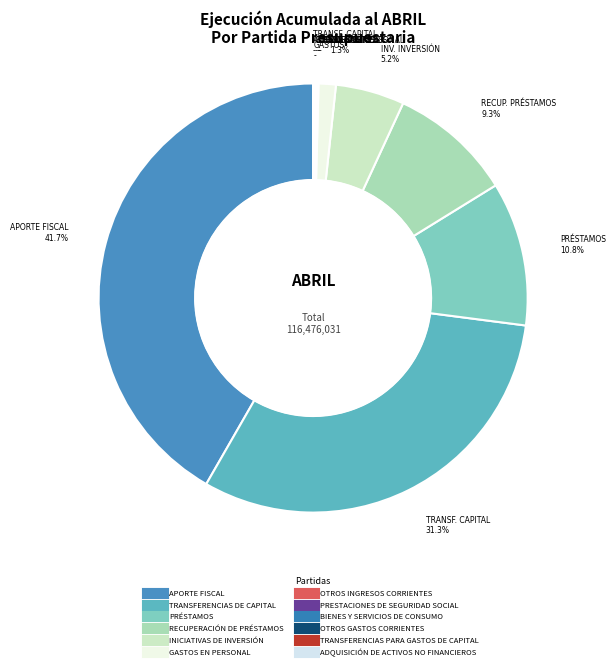

To the nearest percent, what is the combined percentage of INICIATIVAS DE INVERSIÓN and APORTE FISCAL?

47%